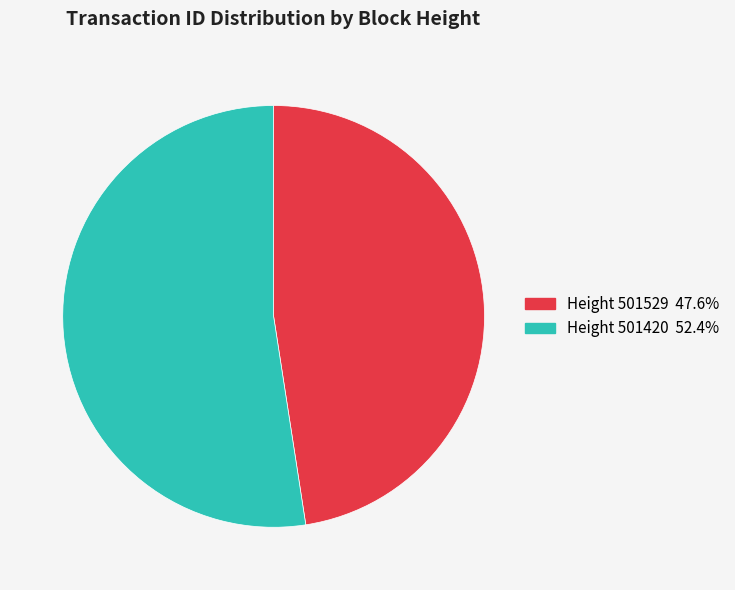

Is there any slice that represents more than half of the pie?

Yes